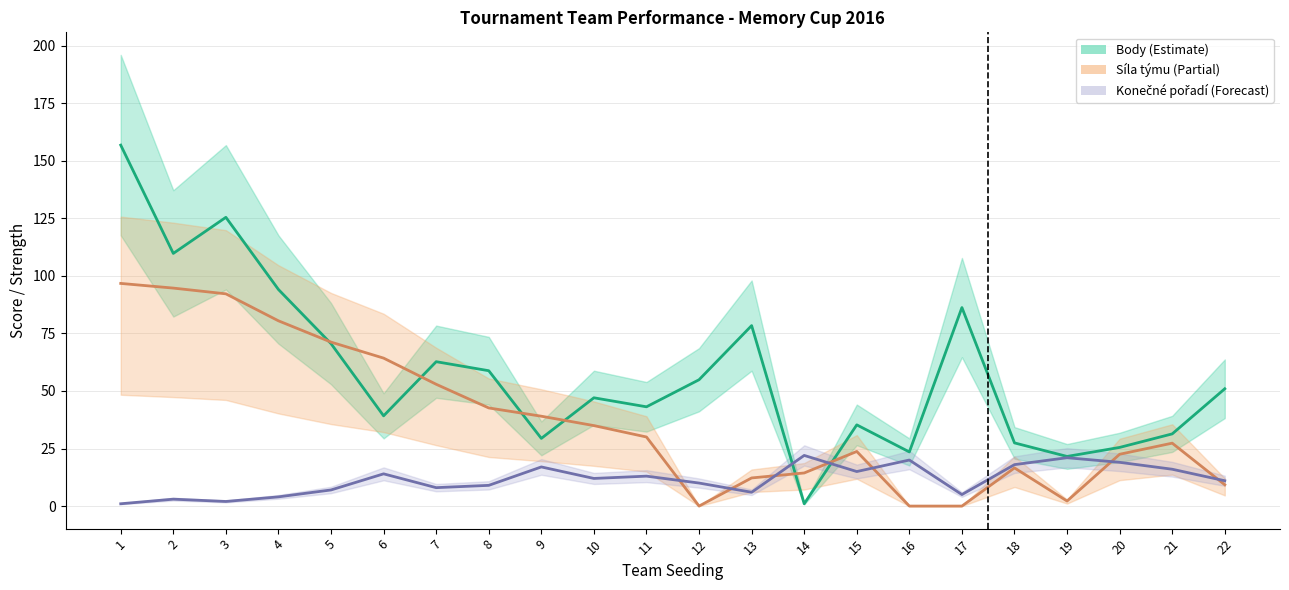

What is the approximate value of Síla týmu at 5?

71.2